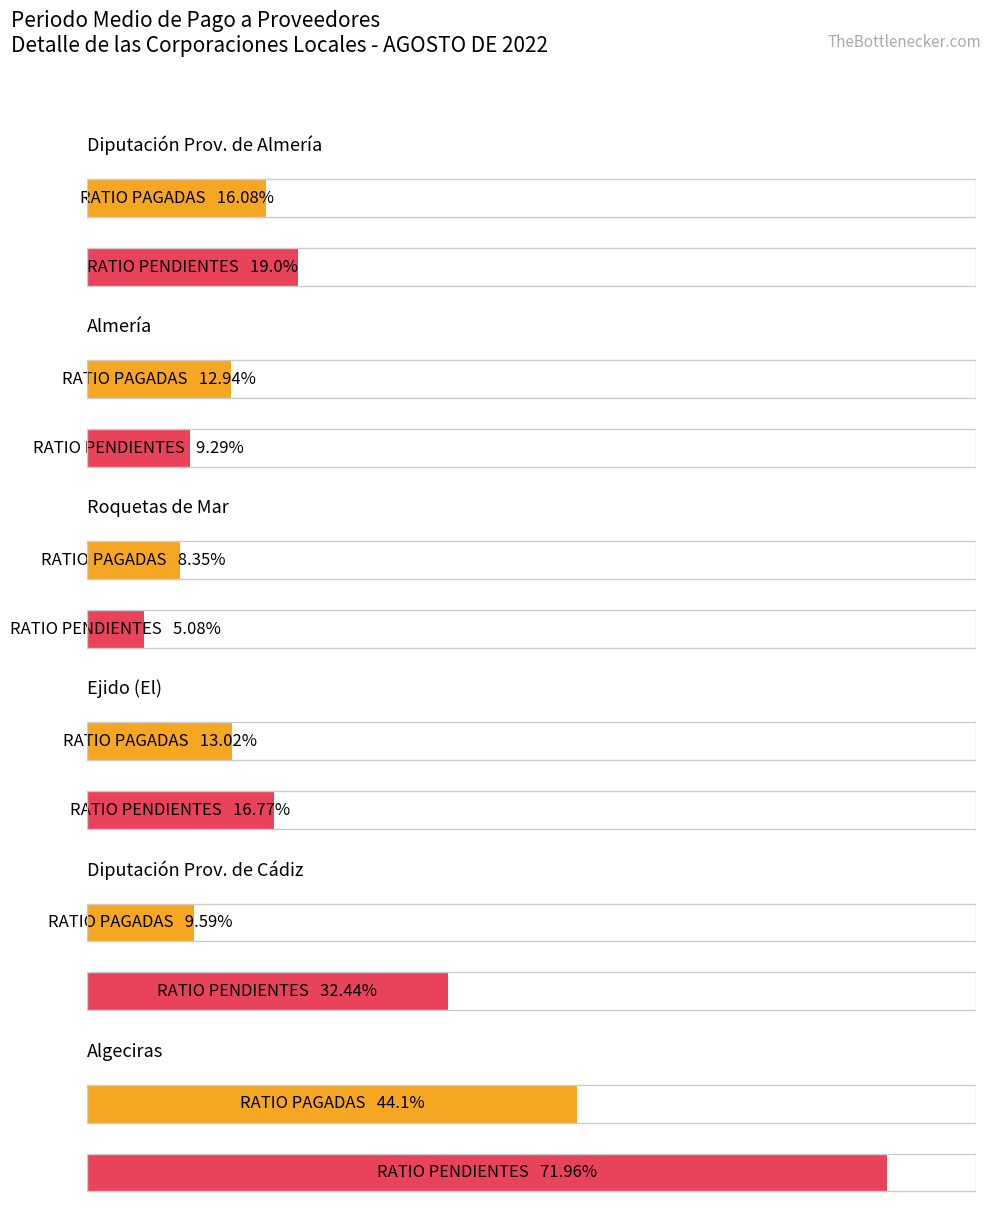

At how many categories does at least one series exceed 48?

1